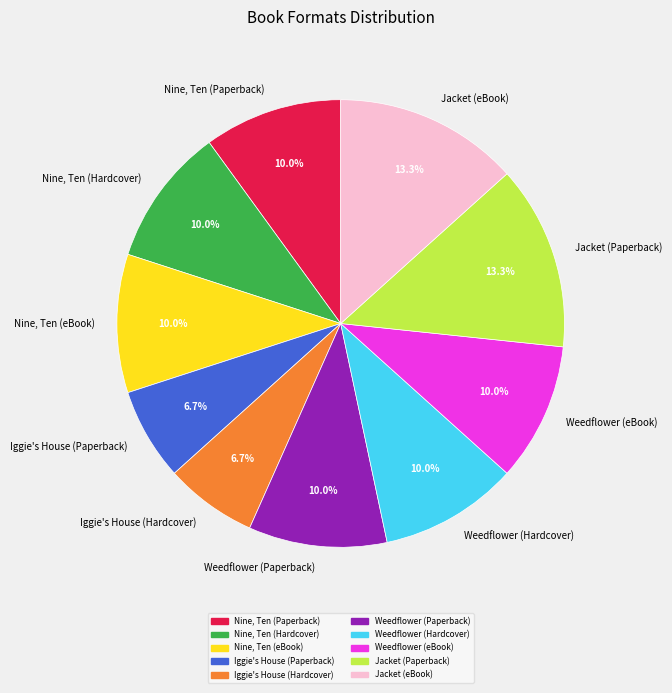

To the nearest percent, what portion does Weedflower (eBook) represent?

10%